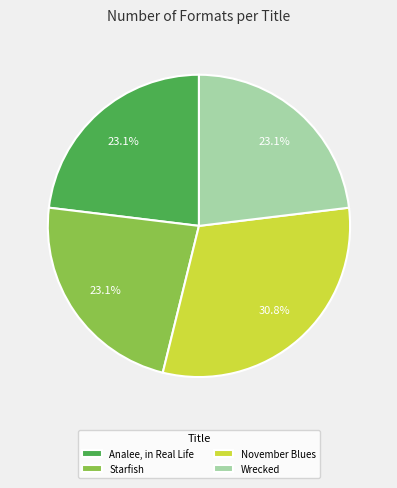

Between November Blues and Wrecked, which is larger?

November Blues